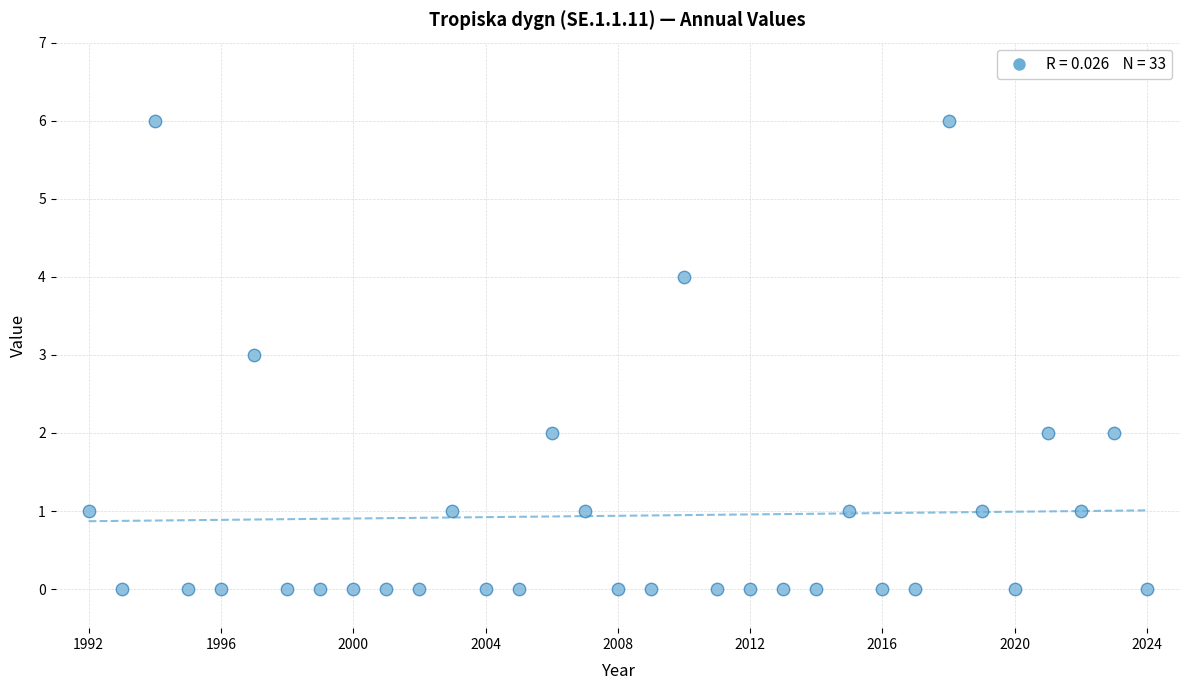

What is the range of Y values (max minus min)?

6